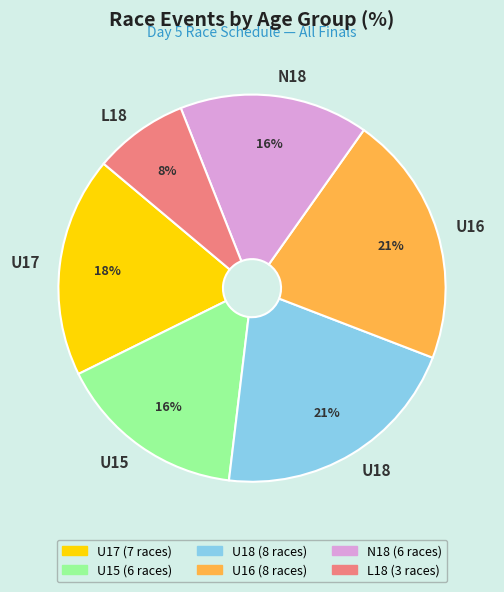

What percentage is the L18 slice, to the nearest percent?

8%